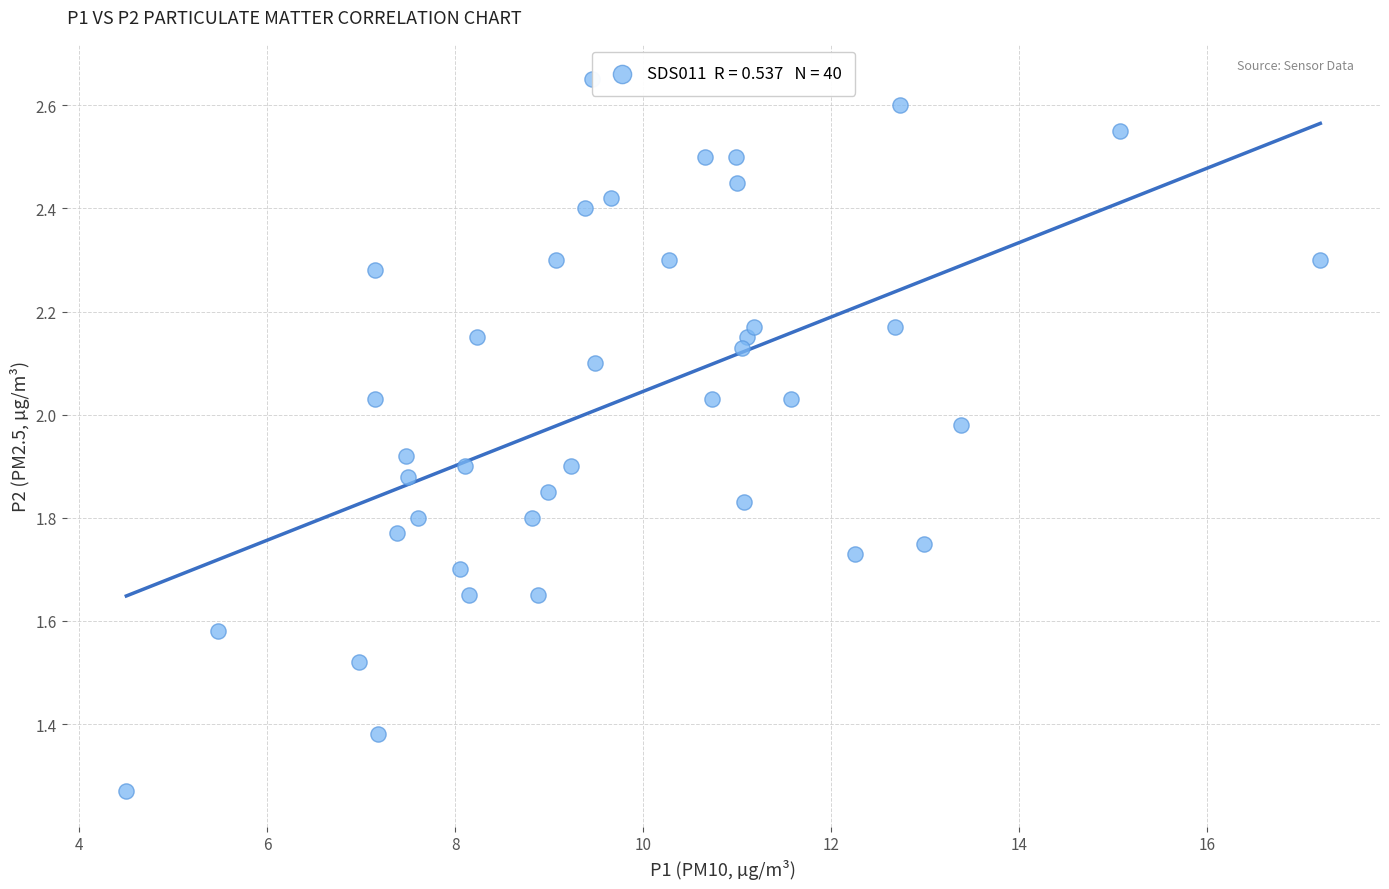

What is the range of X values (max minus min)?

12.7